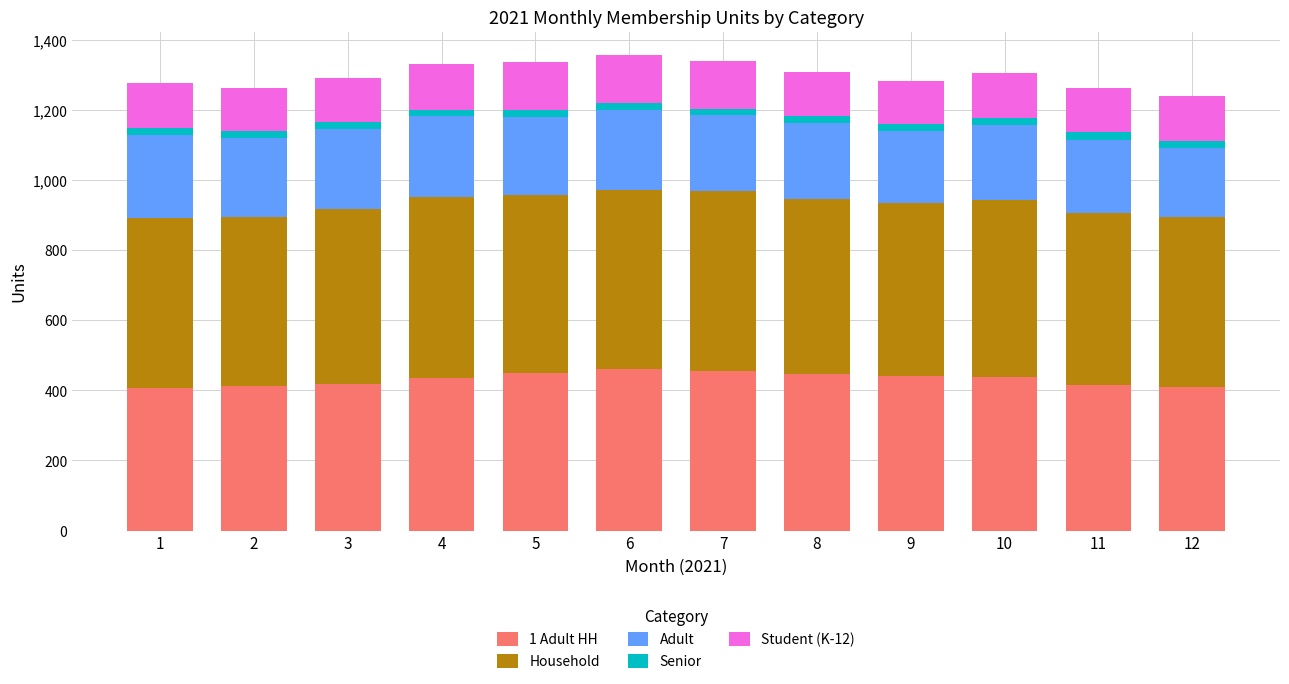

Count the number of data series in this chart.

5